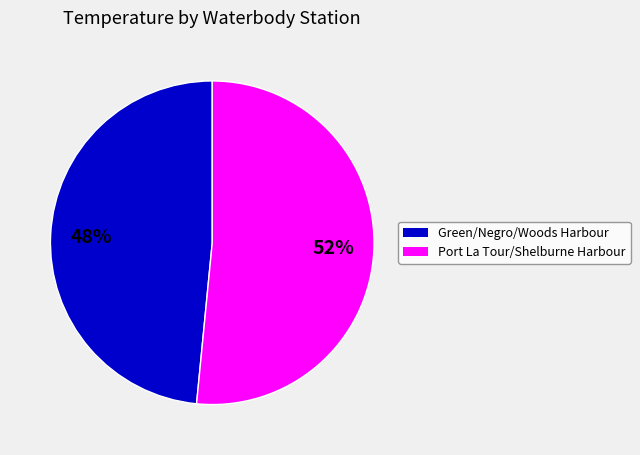

To the nearest percent, what is the average slice percentage?

50%